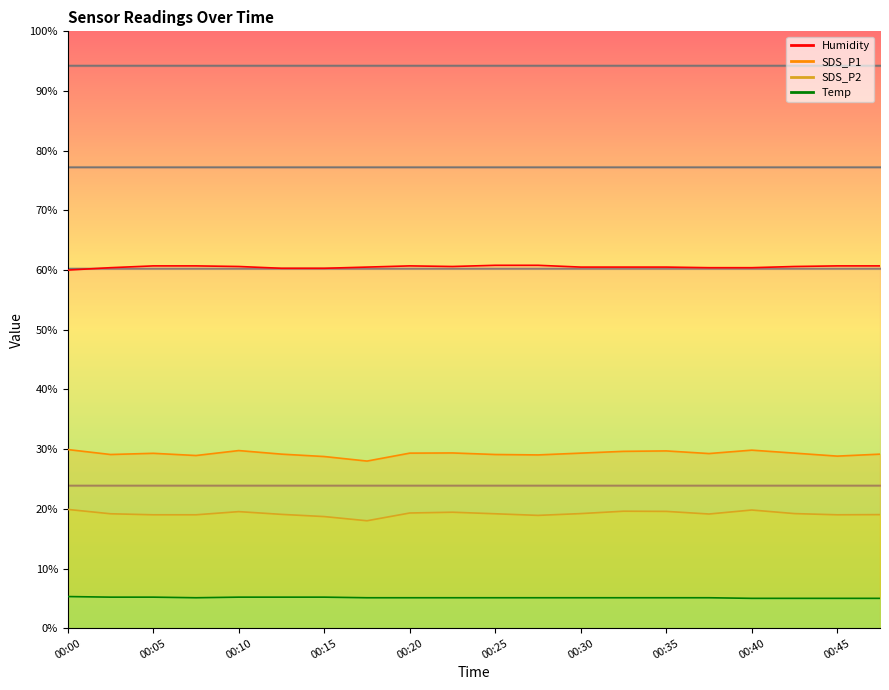

Between 00:02 and 00:17, which series saw the biggest shift?

SDS_P2